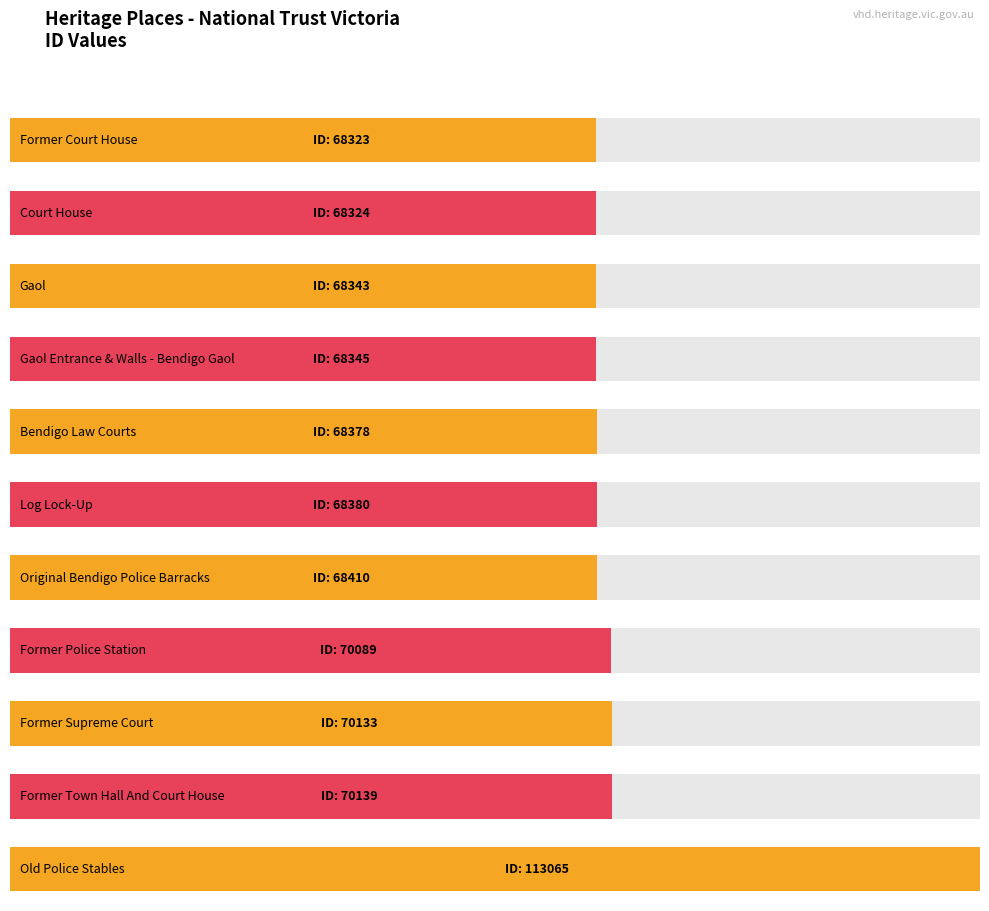

Which category has the highest value across all series?

Old Police Stables